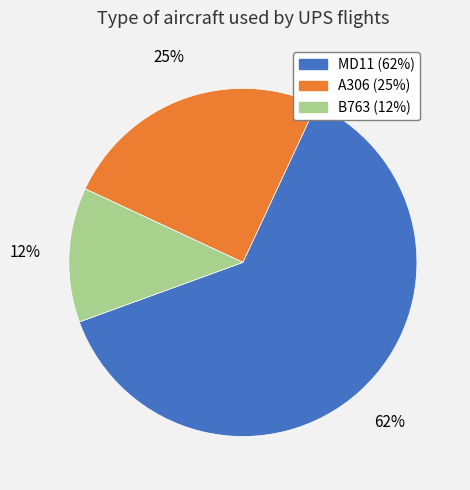

Rank the categories by value from lowest to highest.

B763, A306, MD11